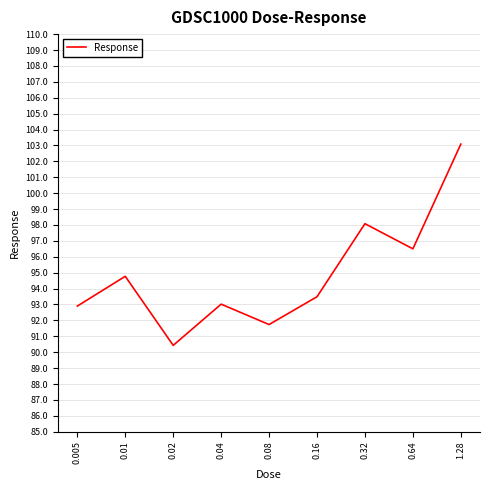

True or false: the data shows 38.0 at 0.02.

False